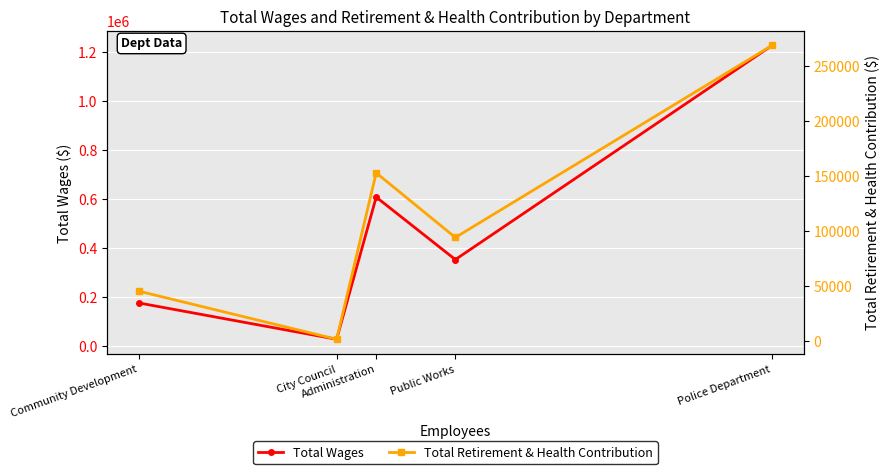

What is the greatest value displayed?

1227817